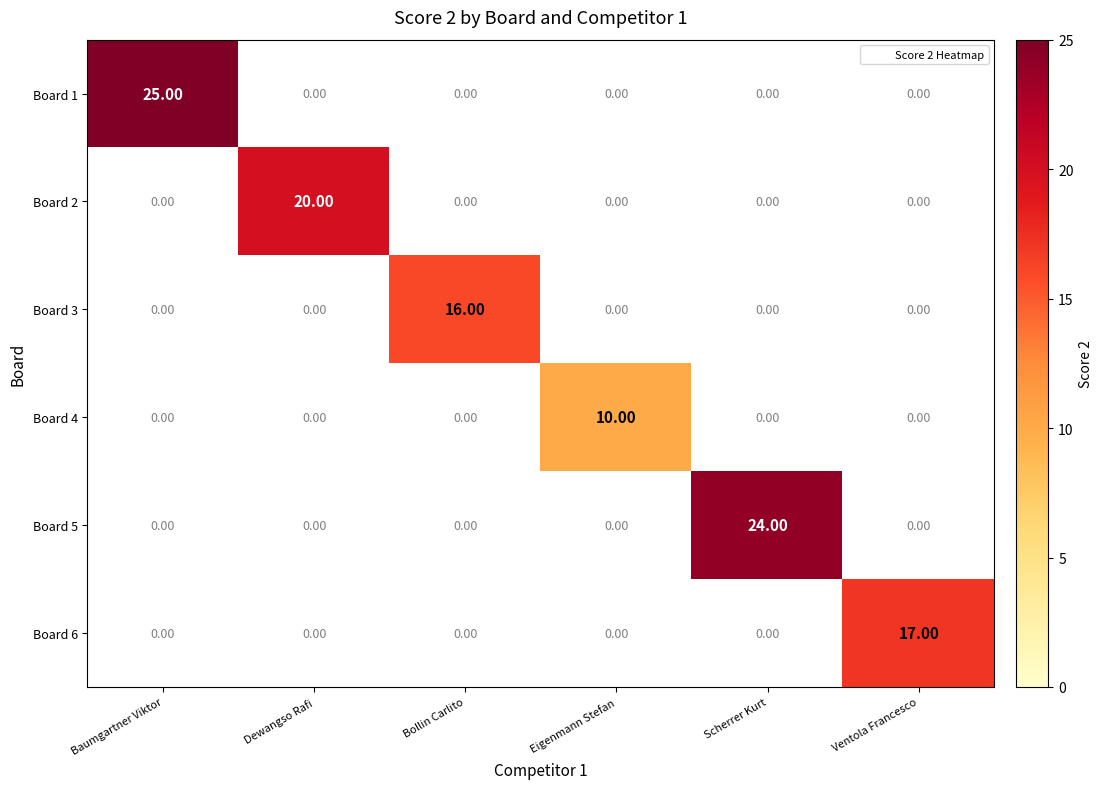

Is it true that Board 1 equals 39.9 at Baumgartner Viktor?

False